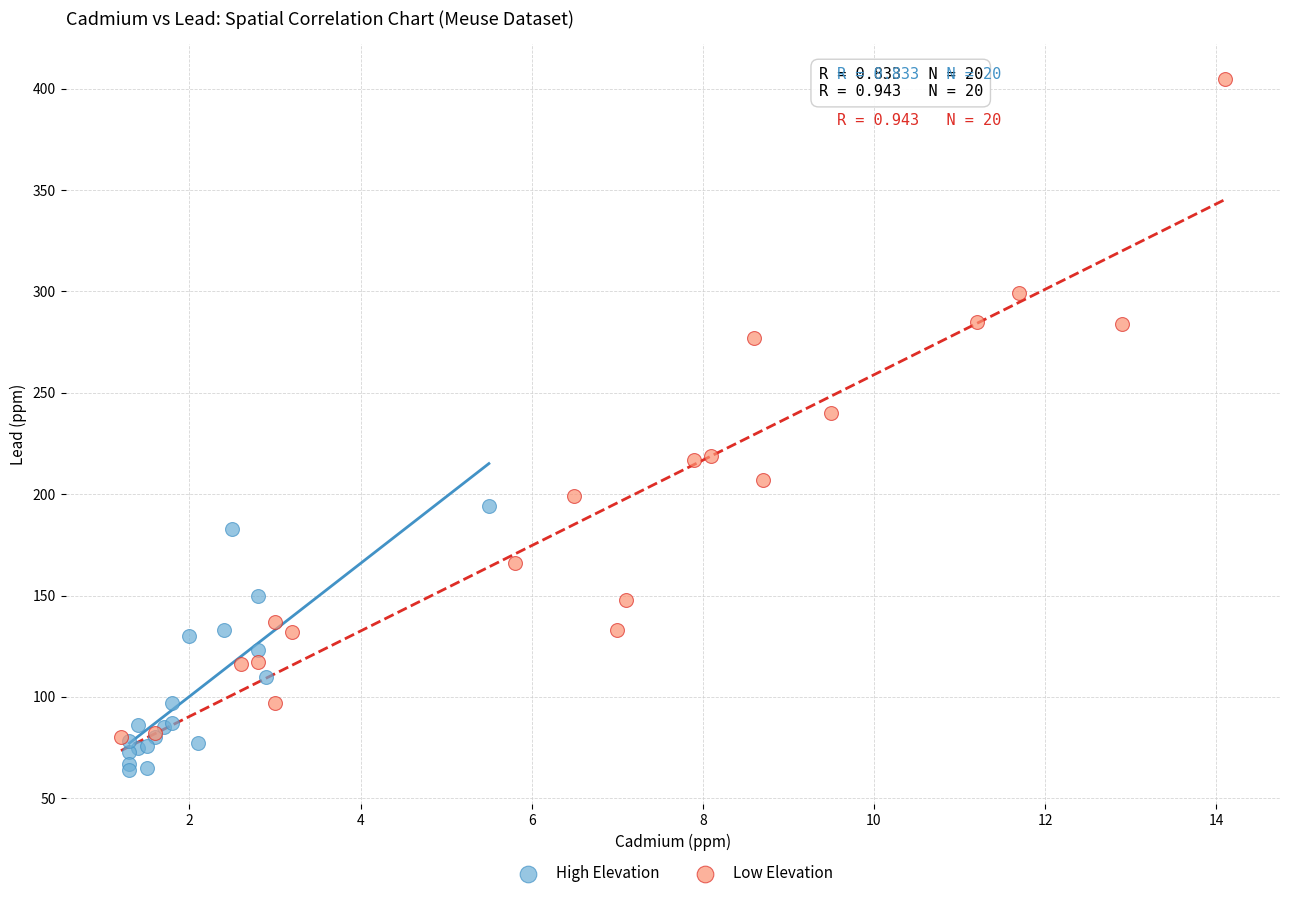

Which series reaches the minimum Y coordinate?

High Elevation